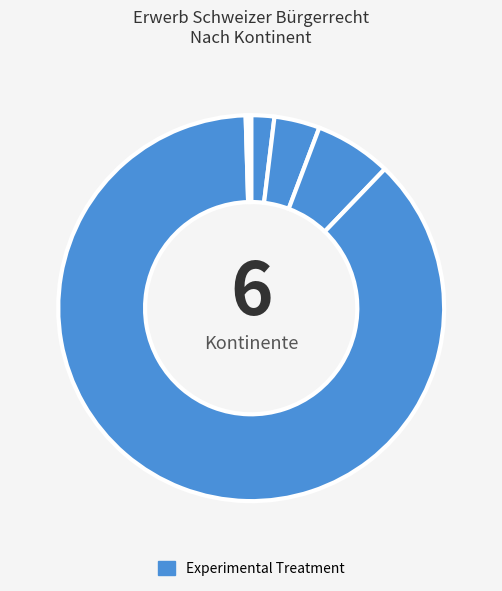

How many slices are in this pie chart?

6